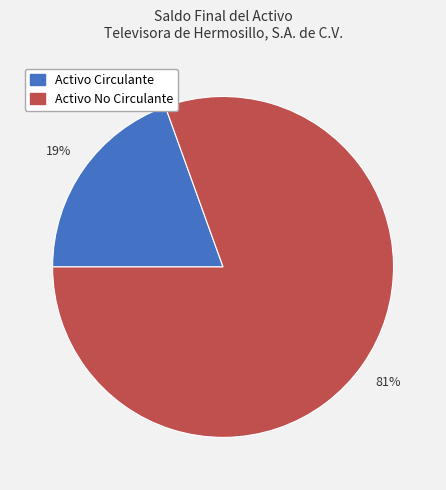

The Activo No Circulante slice represents 75% of the pie. True or false?

False